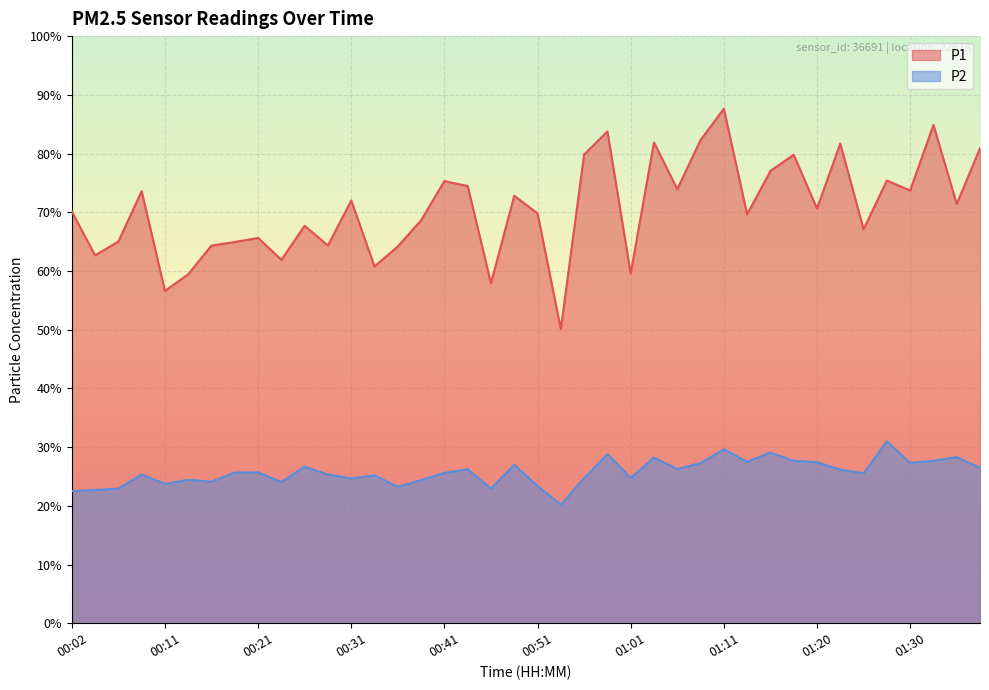

Reading left to right, transcribe all the data shown in this chart.

P1: 00:02=70.1	00:04=62.7	00:06=65.0	00:09=73.6	00:11=56.6	00:14=59.4	00:16=64.3	00:19=64.9	00:21=65.6	00:23=61.9	00:26=67.7	00:28=64.3	00:31=72.0	00:33=60.8	00:36=64.2	00:38=68.6	00:41=75.3	00:43=74.5	00:46=57.9	00:48=72.8	00:51=69.8	00:53=50.1	00:56=79.8	00:58=83.8	01:01=59.6	01:03=81.9	01:06=73.9	01:08=82.3	01:11=87.6	01:13=69.6	01:15=77.0	01:18=79.8	01:20=70.6	01:23=81.7	01:25=67.1	01:28=75.4	01:30=73.7	01:32=84.9	01:35=71.4	01:37=80.9
P2: 00:02=22.5	00:04=22.7	00:06=22.9	00:09=25.3	00:11=23.7	00:14=24.4	00:16=24.1	00:19=25.7	00:21=25.7	00:23=24.1	00:26=26.7	00:28=25.3	00:31=24.7	00:33=25.2	00:36=23.2	00:38=24.4	00:41=25.6	00:43=26.2	00:46=22.9	00:48=27.0	00:51=23.4	00:53=20.2	00:56=24.7	00:58=28.8	01:01=24.7	01:03=28.2	01:06=26.3	01:08=27.3	01:11=29.6	01:13=27.5	01:15=29.1	01:18=27.7	01:20=27.4	01:23=26.2	01:25=25.5	01:28=31.0	01:30=27.3	01:32=27.7	01:35=28.3	01:37=26.5